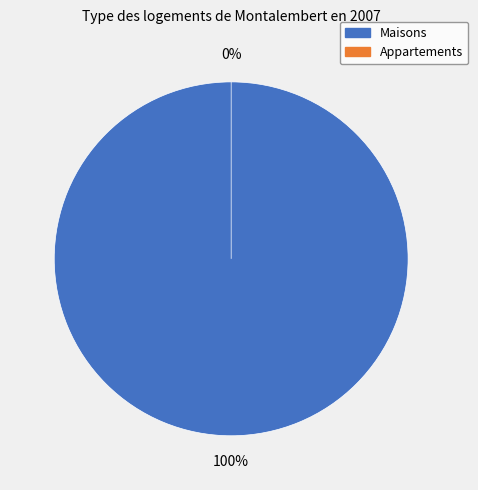

What is the total percentage of ПЗ and СтМатОб?

100.0%